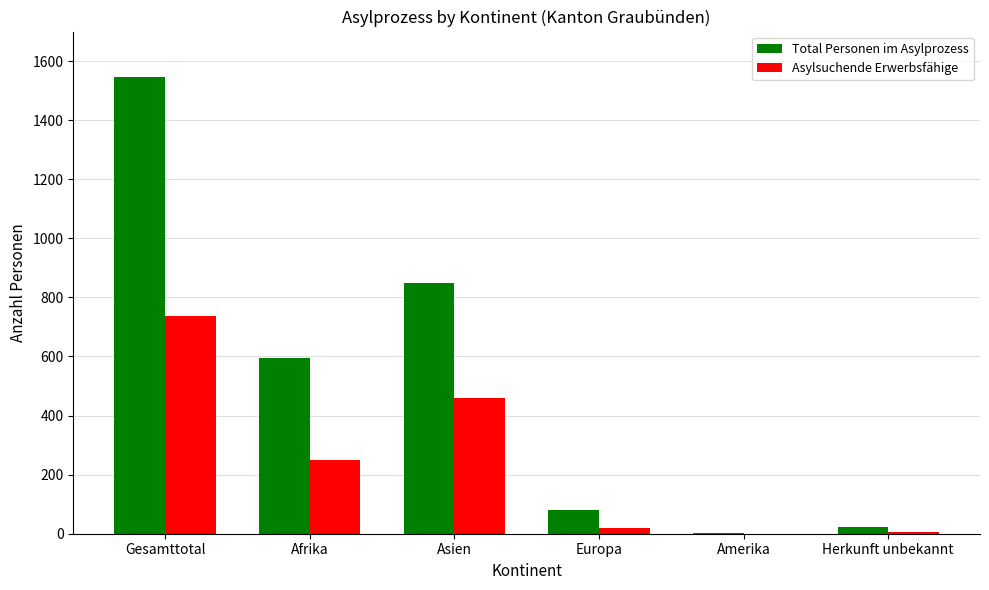

How many groups of bars are there?

6